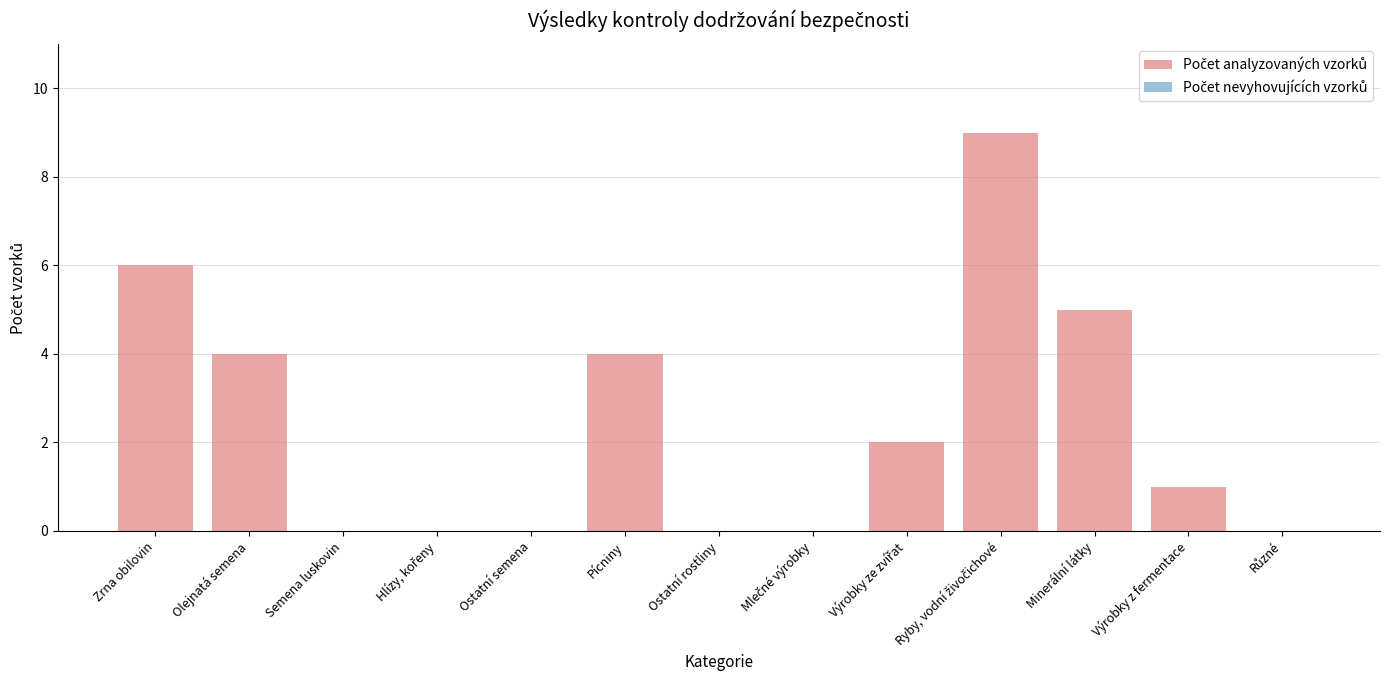

What is the sum of all values?

31